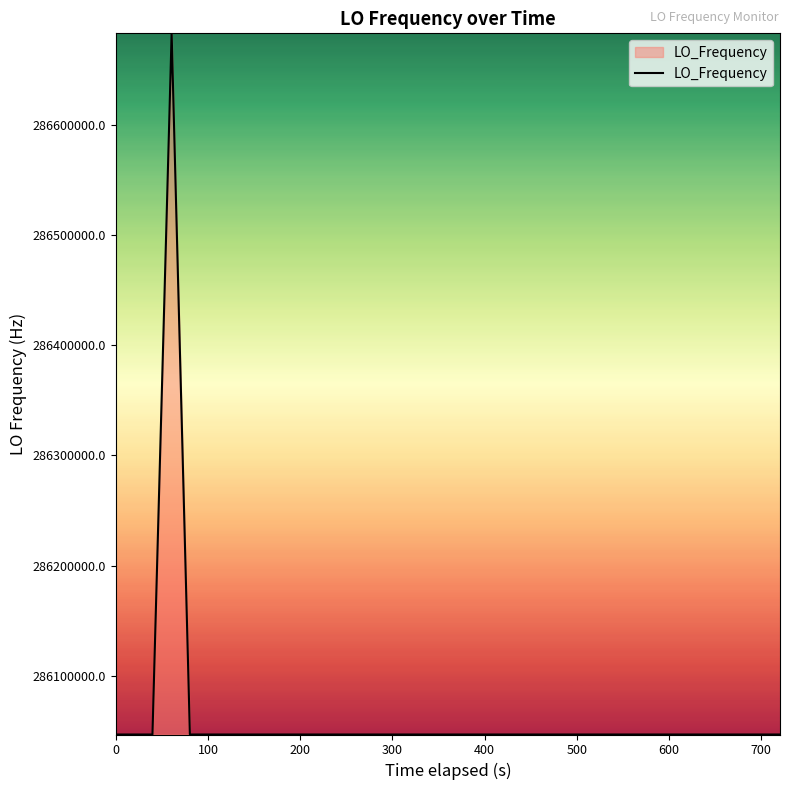

What is the difference between the maximum and minimum values?

635708.6